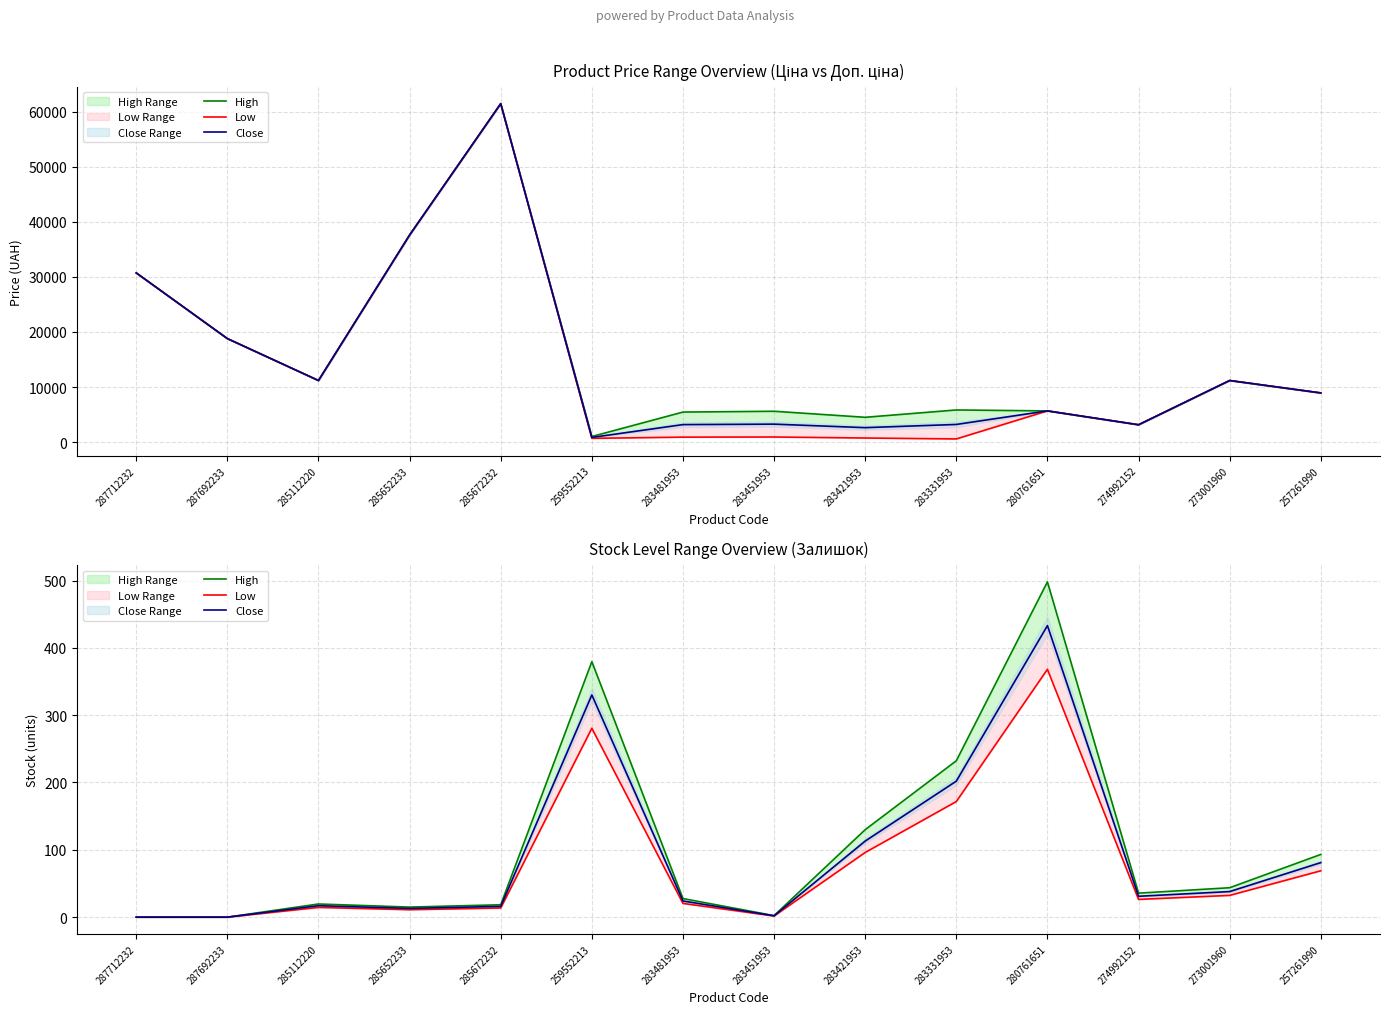

What is the label of the 4th point from the right?

280761651